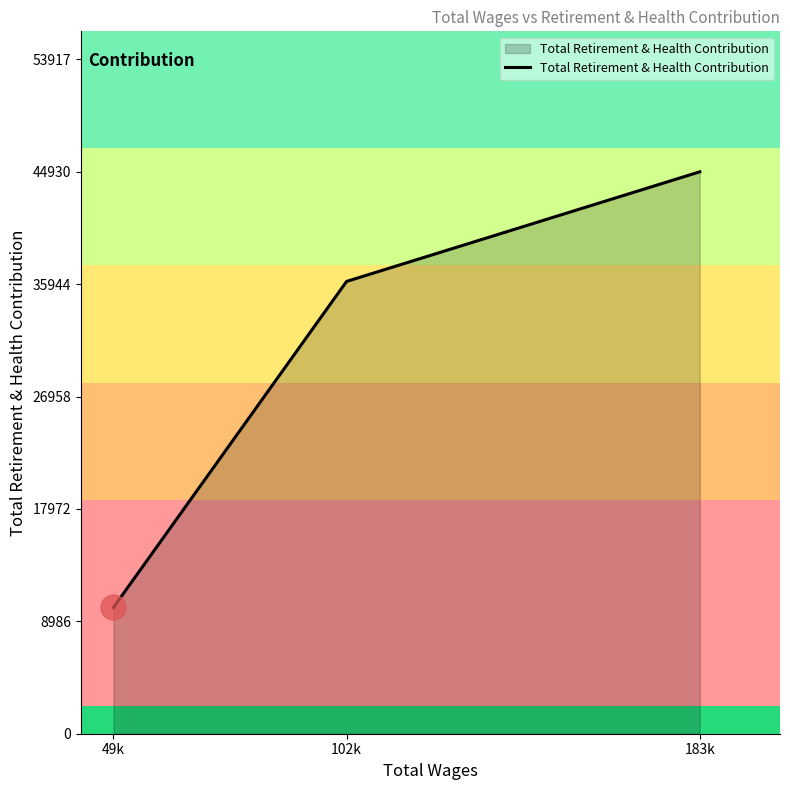

Rank the categories by value from highest to lowest.

183k, 102k, 49k